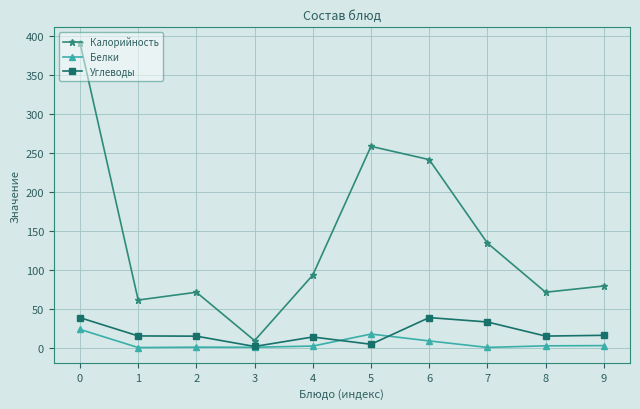

What is the sum of all Белки values?

57.8